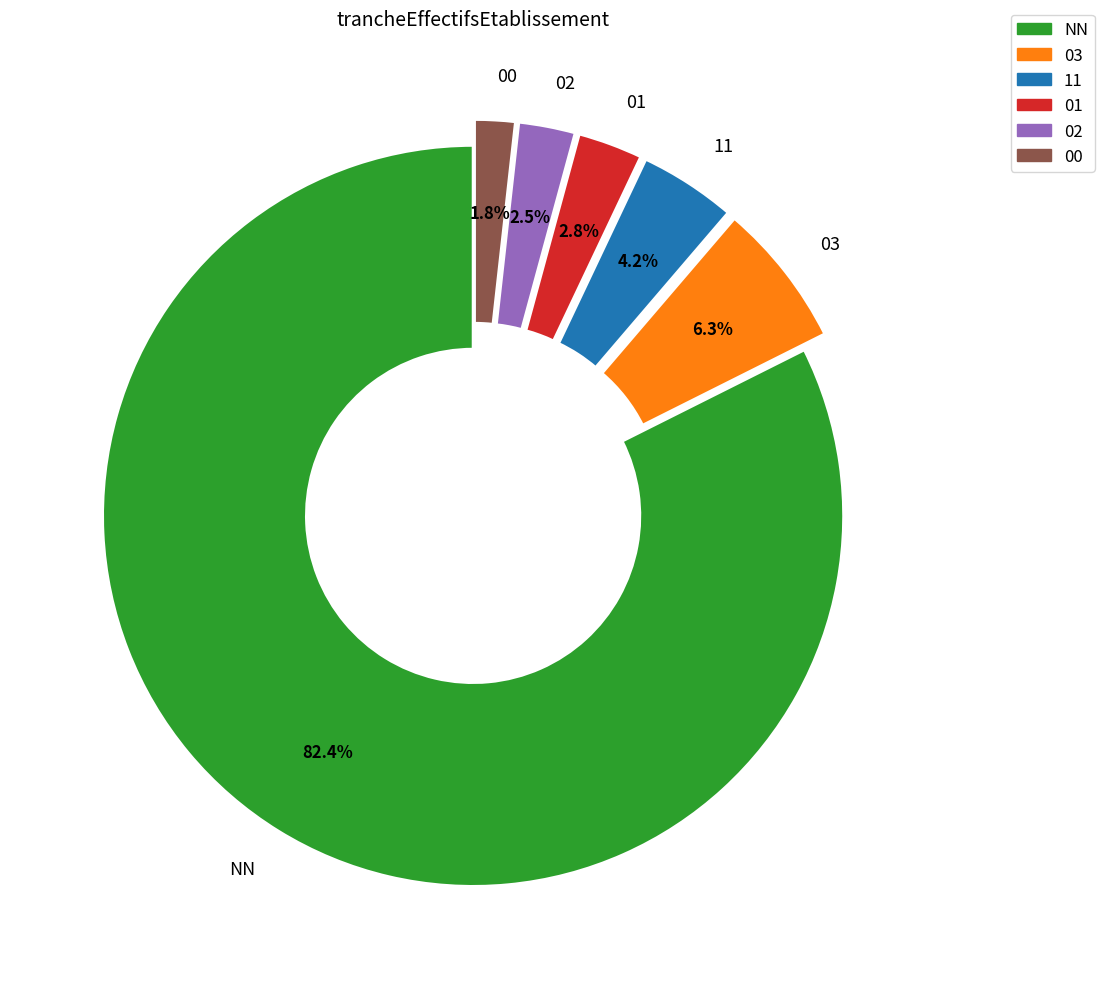

Which category accounts for the majority?

NN